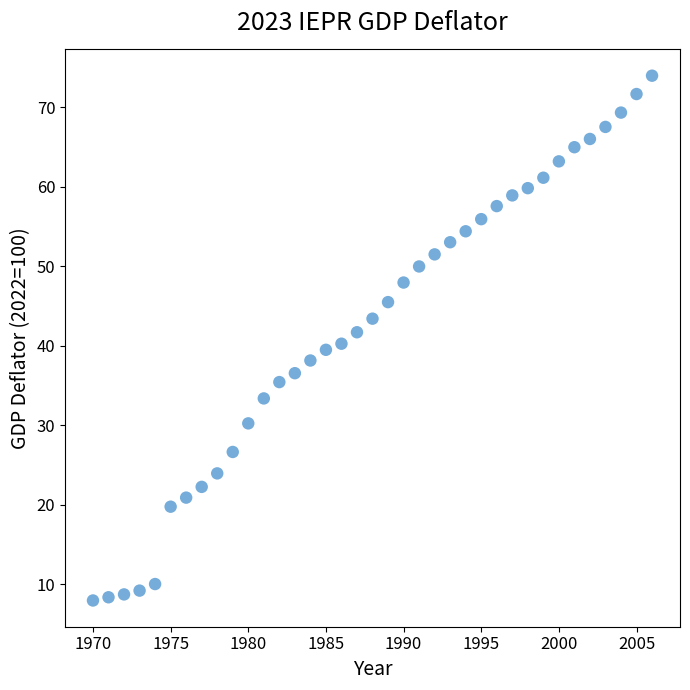

What is the range of X values (max minus min)?

36.0